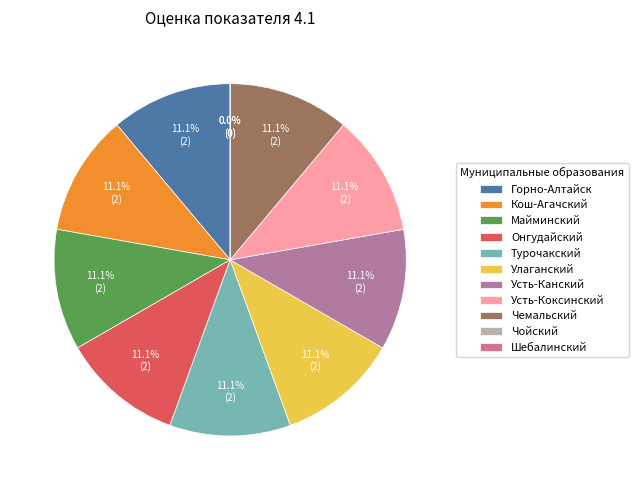

Does Турочакский account for over 50% of the chart?

No